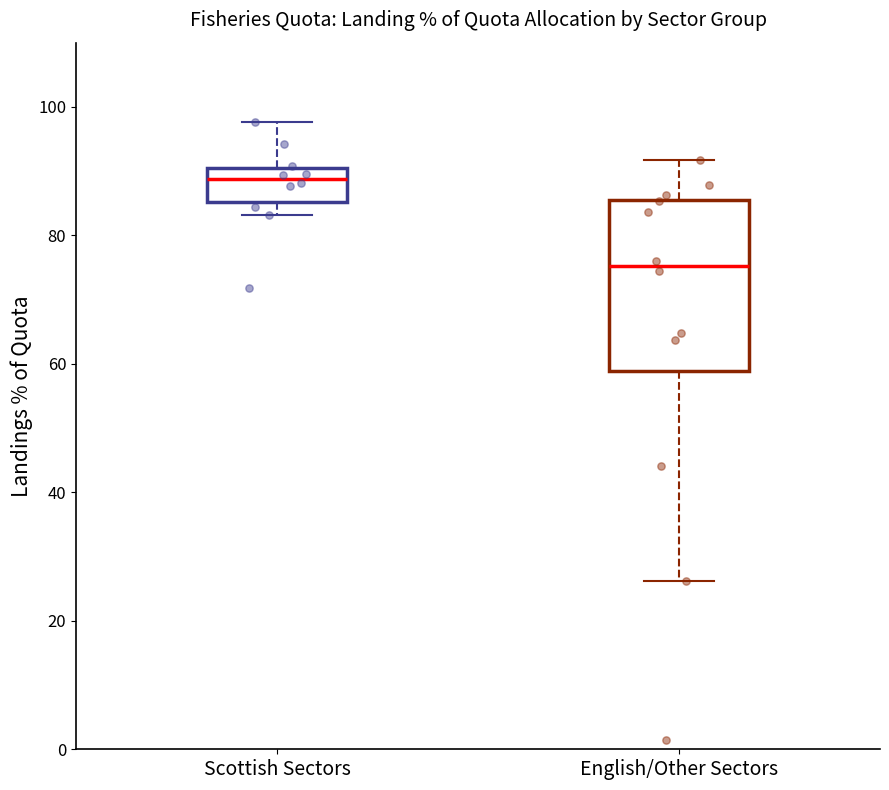

Reading left to right, read every box against the y-axis: the position of its median line, the range the box covers, and the ends of its whiskers. The values are not printed on the chart, so give them approximately, as read against the axis.

Scottish Sectors: median 88, box 86 to 90, whiskers 84 to 98
English/Other Sectors: median 76, box 58 to 86, whiskers 26 to 92